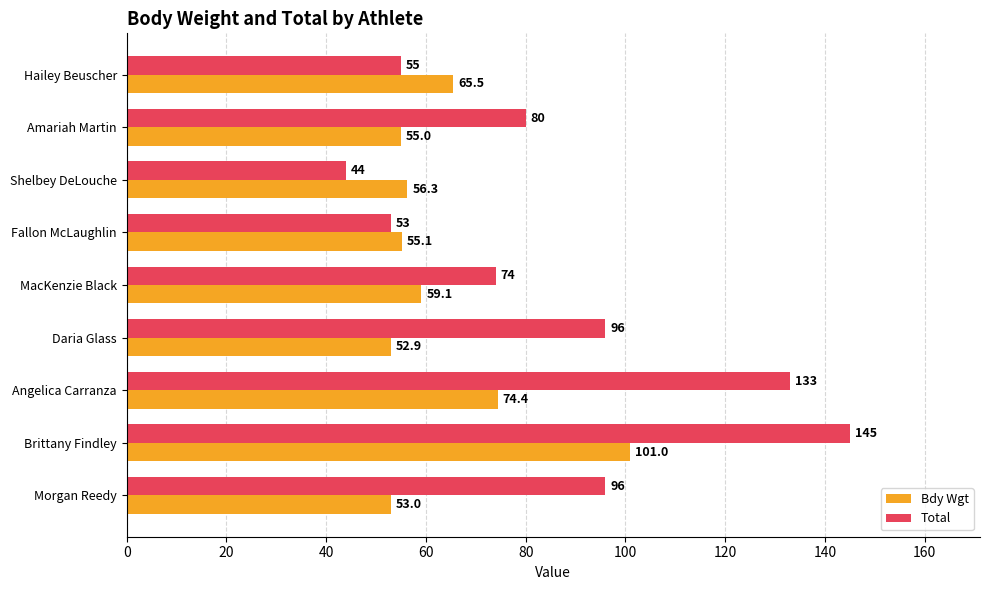

What is the difference between the maximum and minimum values in the Total series?

101.0